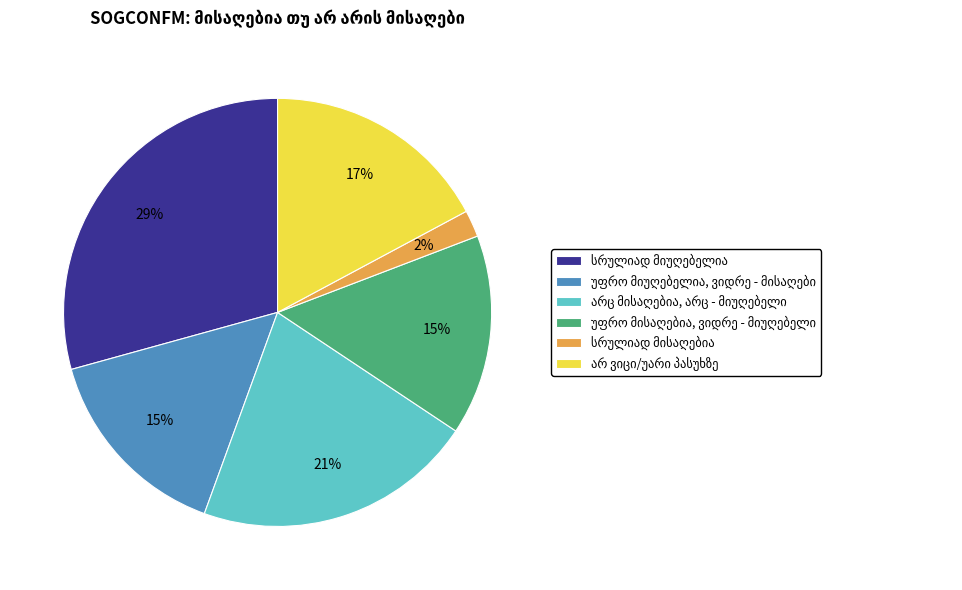

Does any single category account for the majority?

No